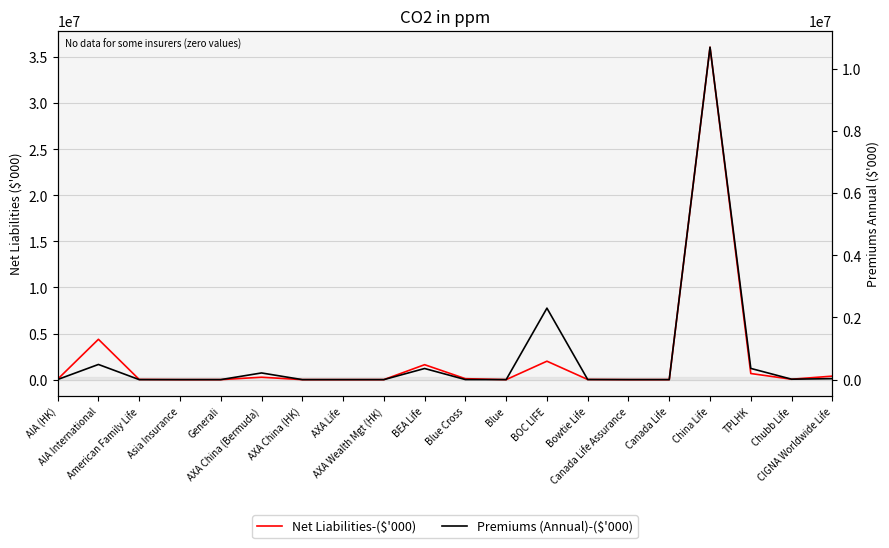

What is the label of the 16th point from the right?

Generali